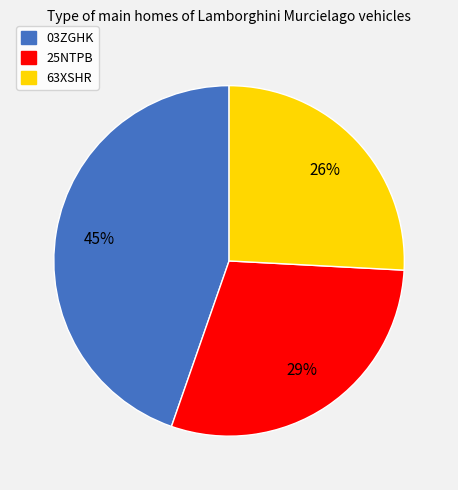

Rank the categories by value from highest to lowest.

03ZGHK, 25NTPB, 63XSHR